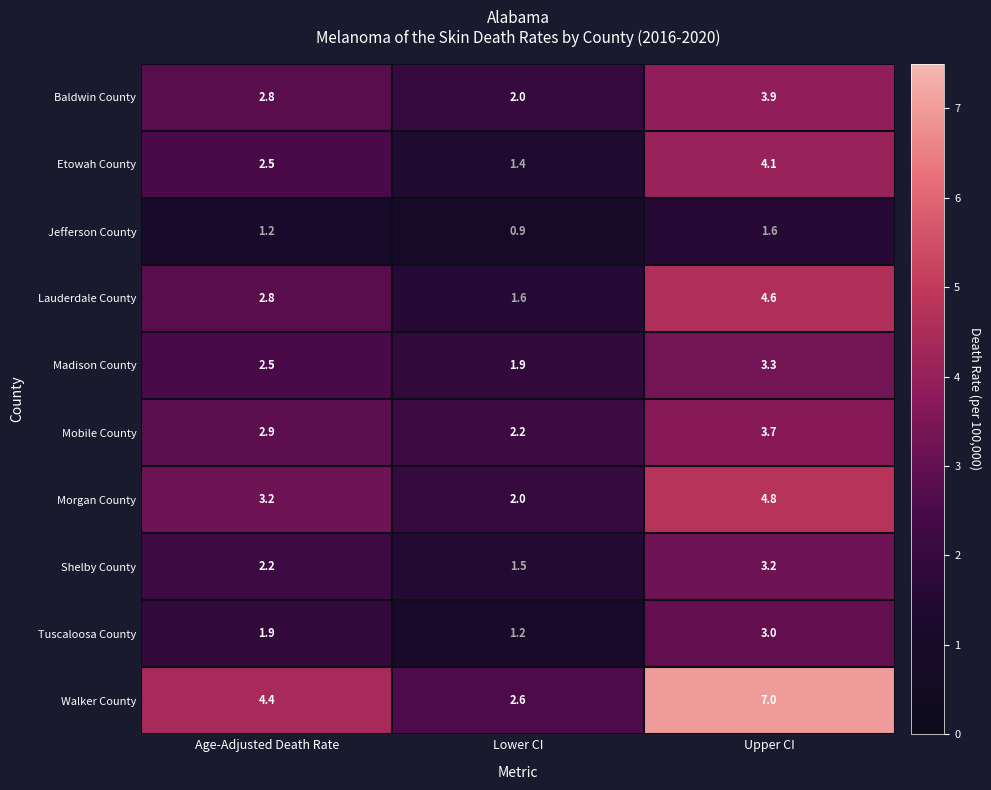

What is the spread (max minus min) of values at Lower CI?

1.7